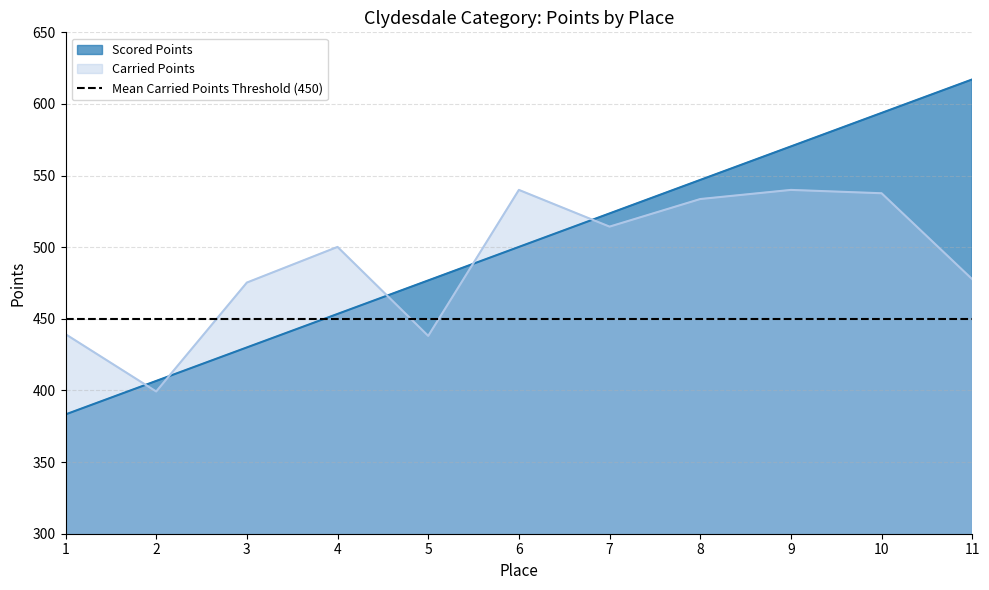

What is the maximum value shown in the chart?

617.1